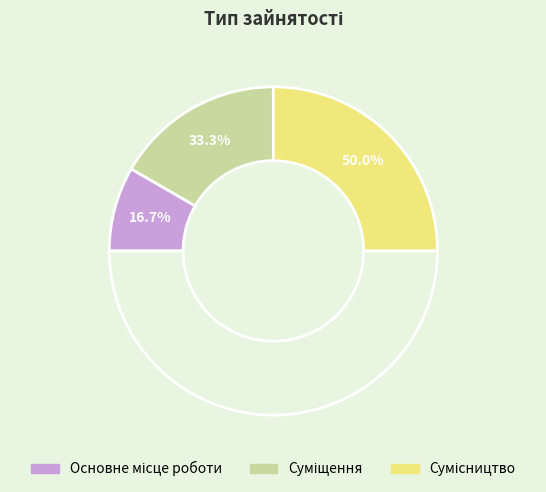

The Основне місце роботи slice represents 17% of the pie. True or false?

True